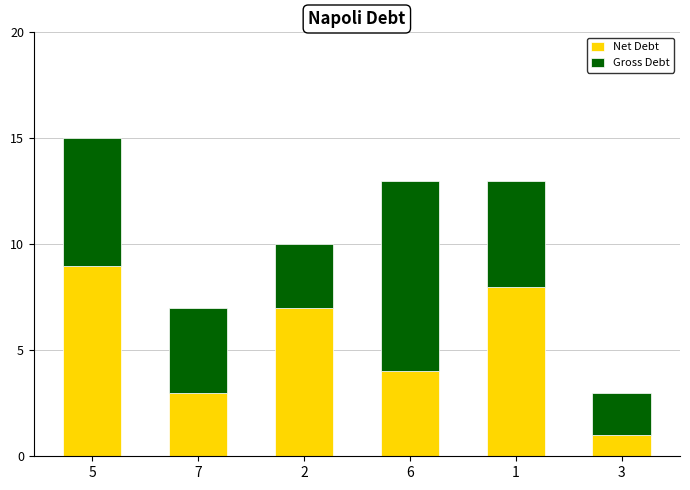

Is it true that Net Debt equals 0 at 3?

False